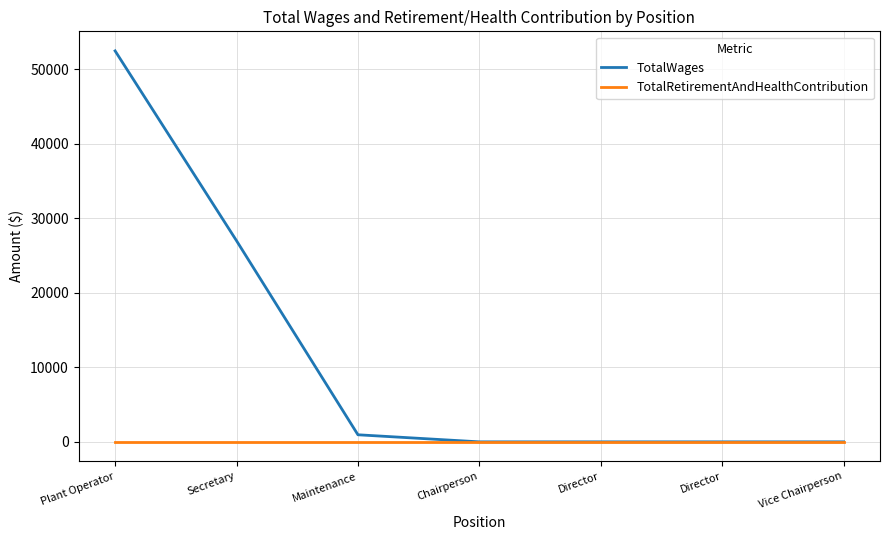

What is the total value across all series at Plant Operator?

52488